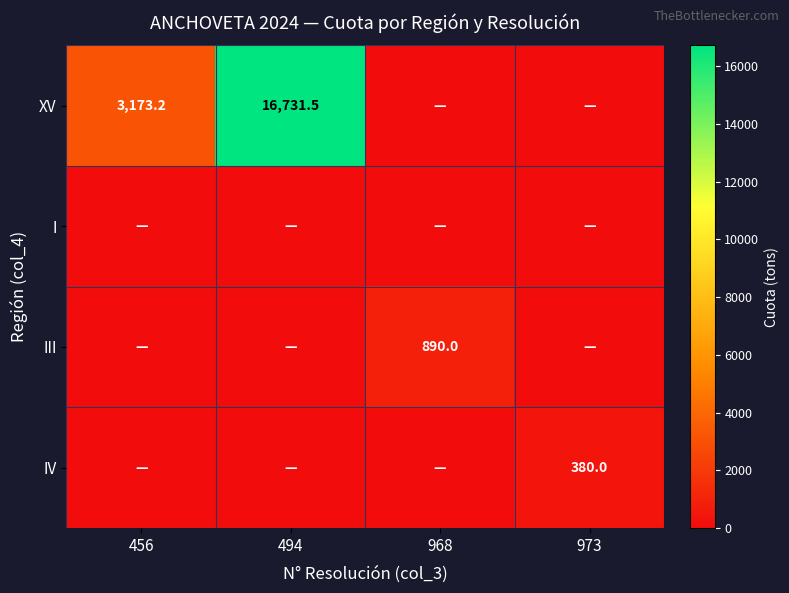

What is the maximum value shown in the chart?

16731.5